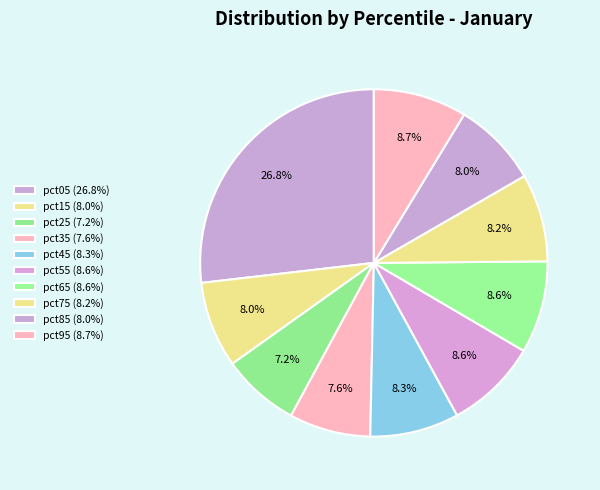

Count the number of slices in the pie.

10